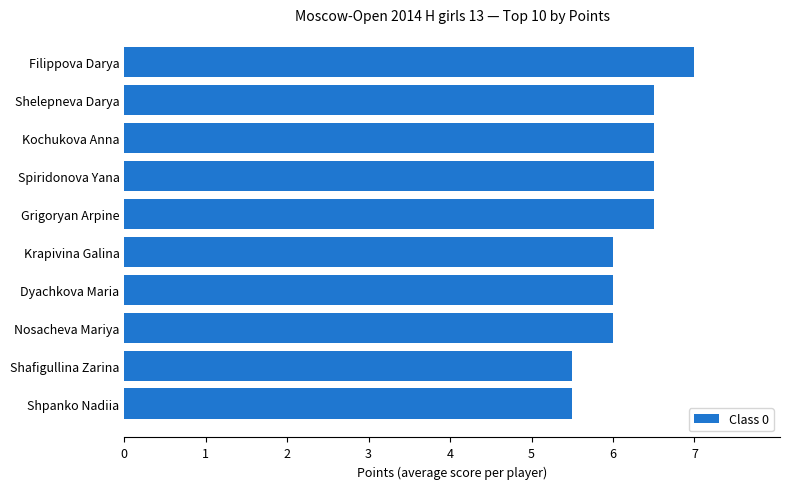

At which category does the chart reach its peak across all series?

Filippova Darya